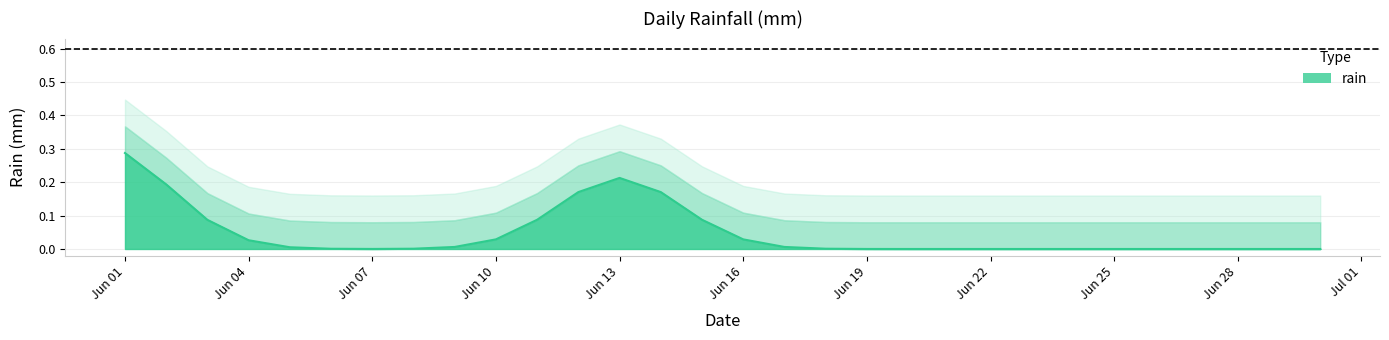

Where is the first local maximum?

12